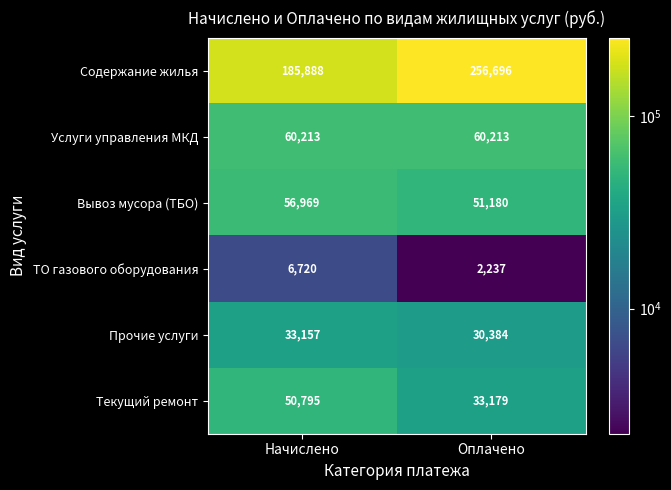

Is it true that Услуги управления МКД equals 29796 at Начислено?

False